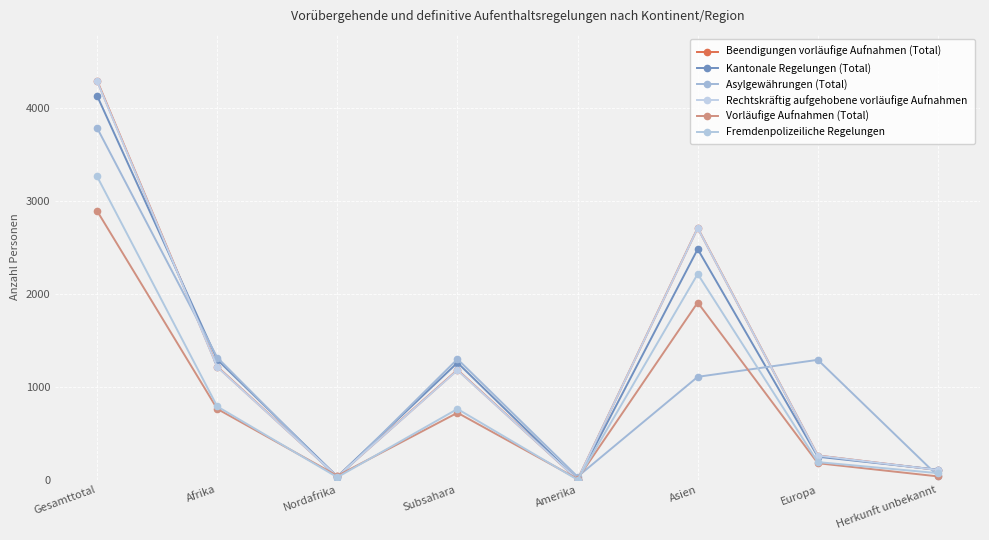

At which label does Beendigungen vorläufige Aufnahmen (Total) reach its minimum?

Amerika